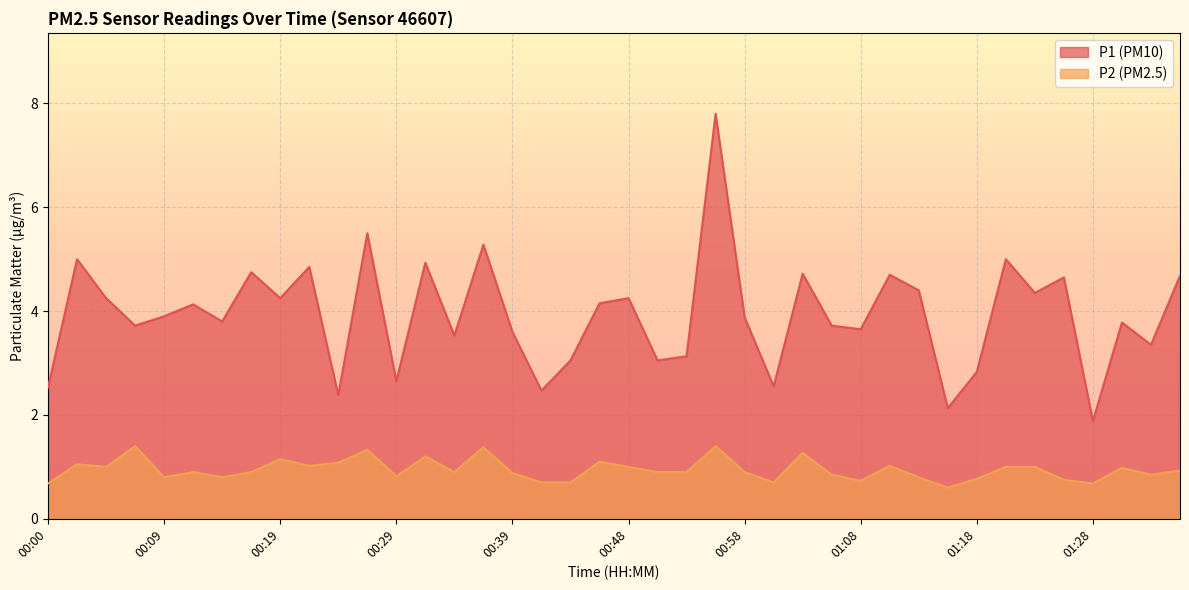

How many lines are shown in the chart?

2